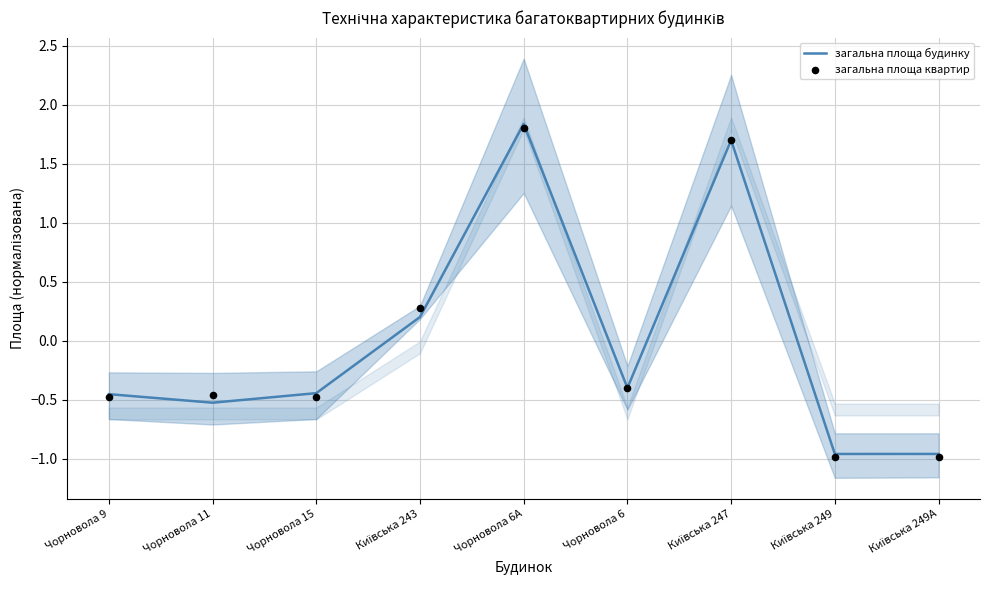

What are all the series names shown in the legend?

загальна площа будинку, загальна площа квартир